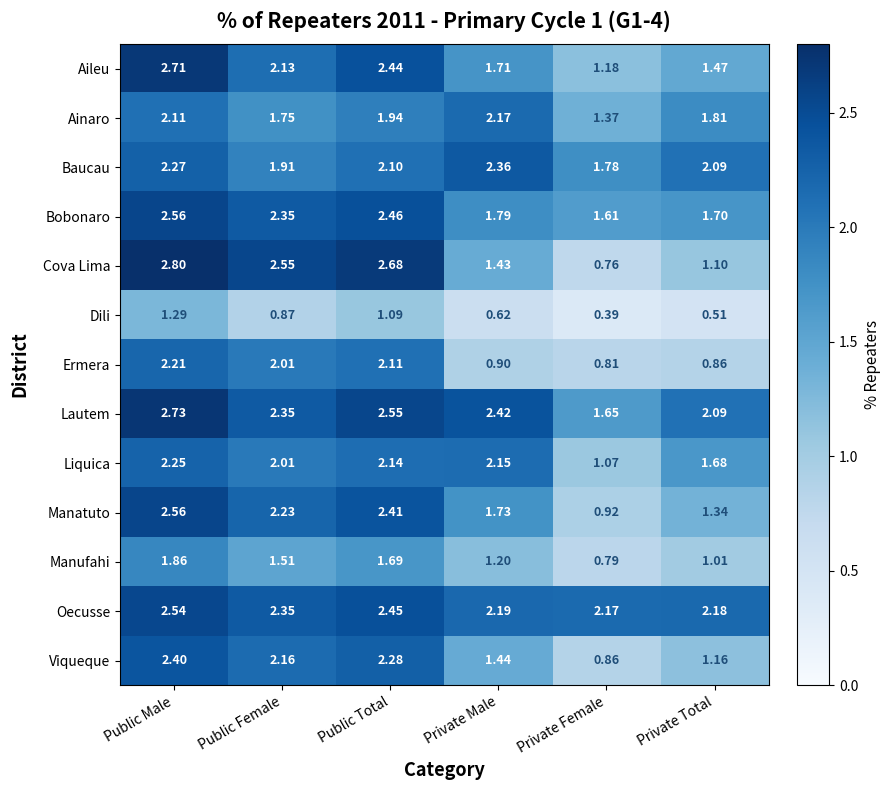

Which series changed the most between Public Female and Private Total?

Cova Lima